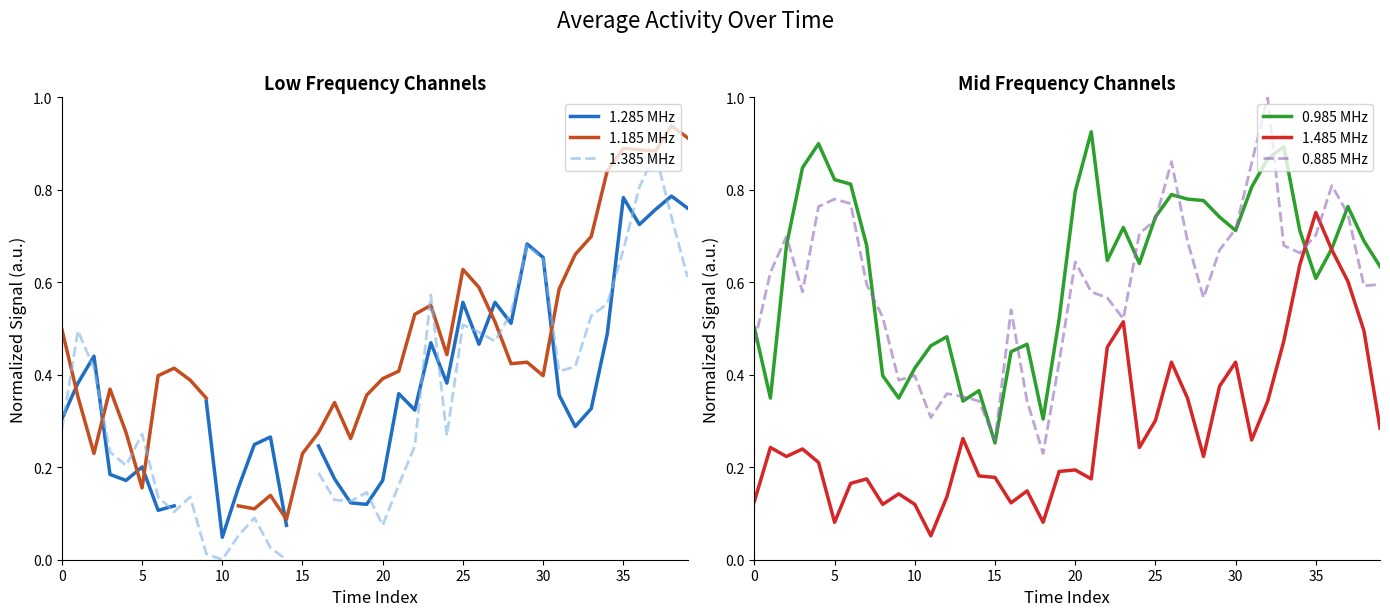

How many intersections are there between 0.985 MHz and 1.185 MHz?

3